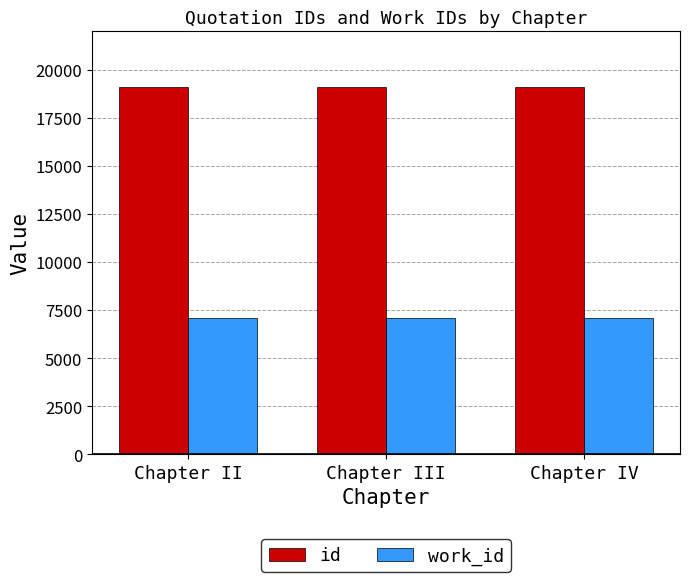

What is the spread (max minus min) of values at Chapter IV?

12036